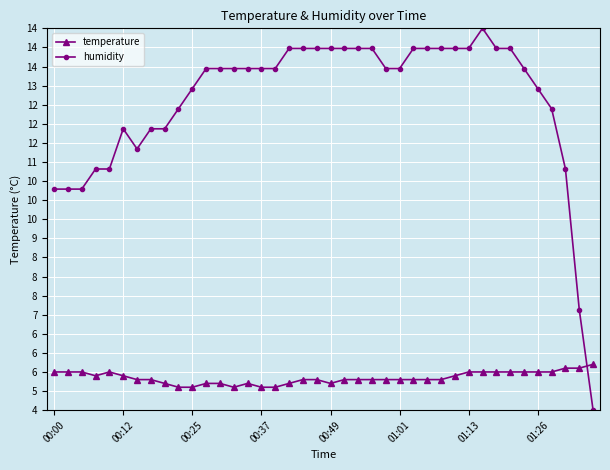

Is this an area chart (filled region under the line)?

No